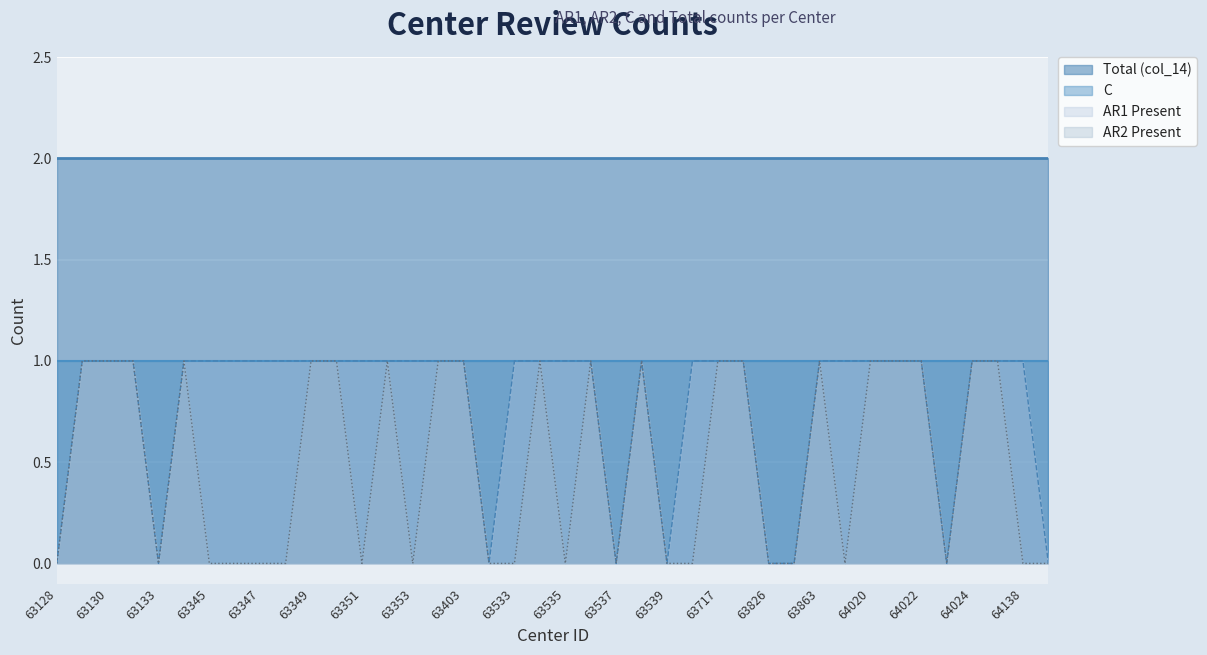

At which label is AR2 Present closest to 0?

63128